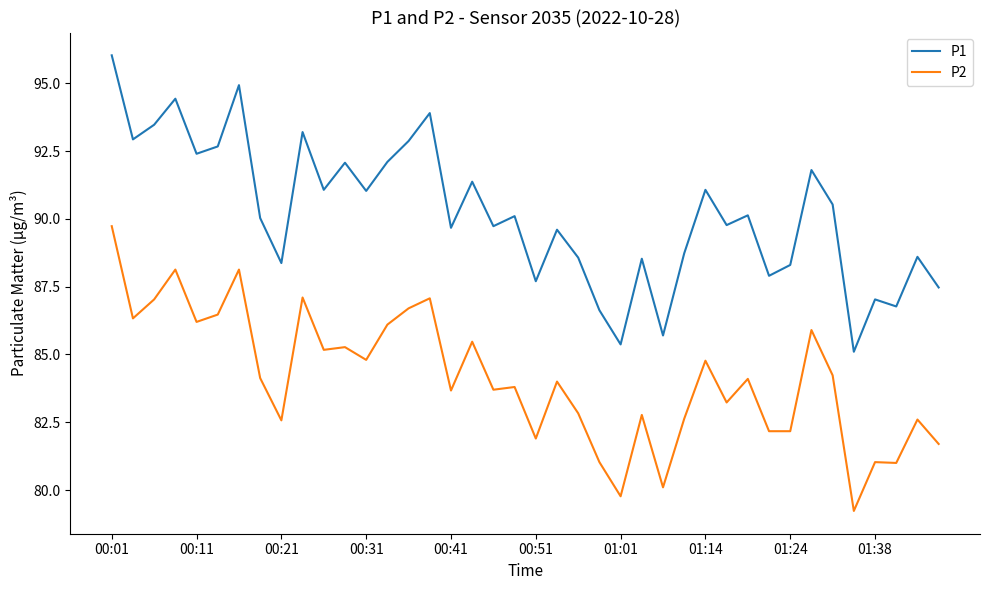

What is the minimum value shown in the chart?

79.2